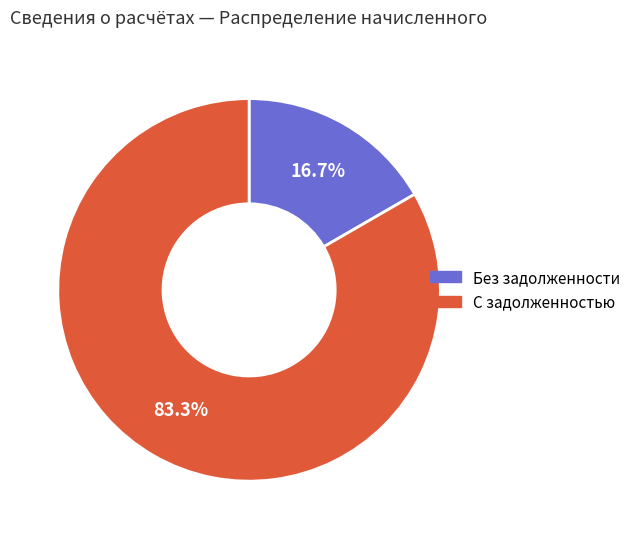

Is there any slice that represents more than half of the pie?

Yes